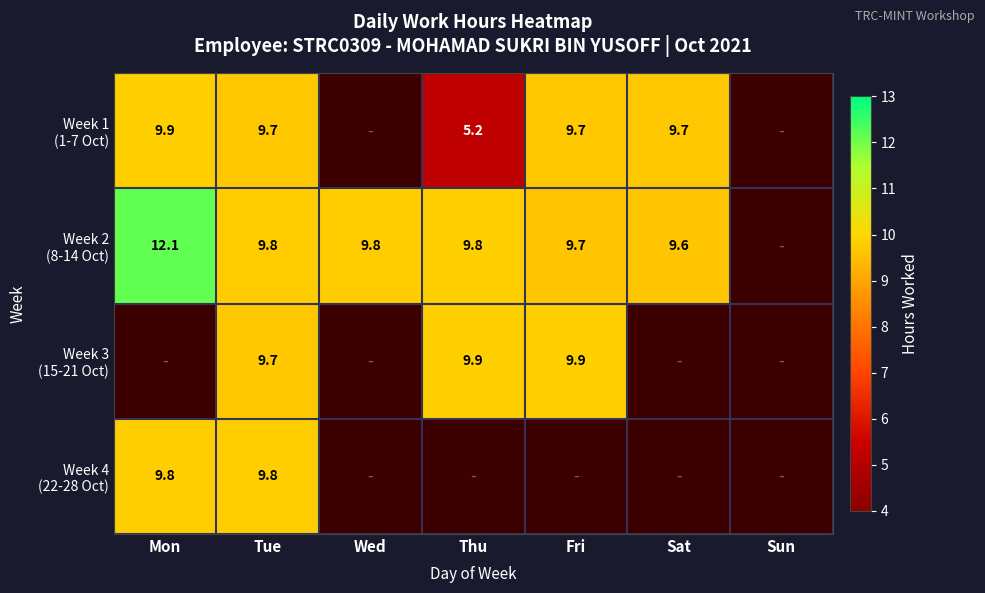

At which category is the sum across all series the highest?

Tue